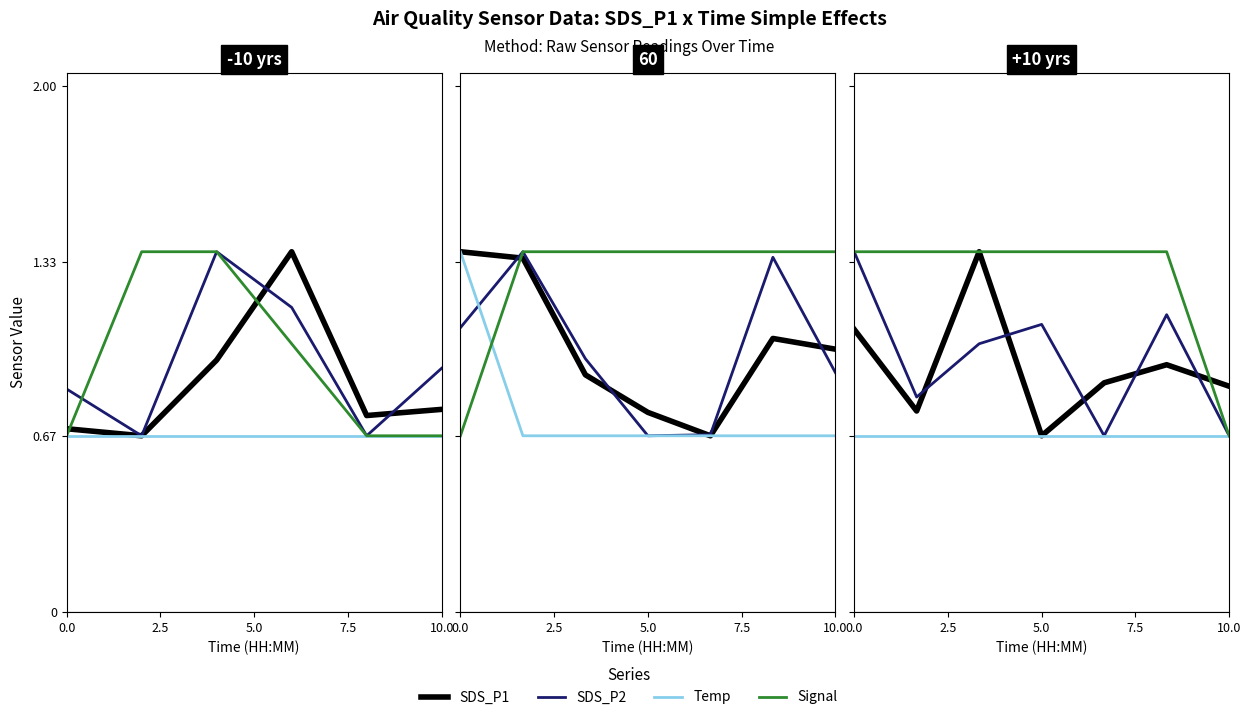

Does the chart display data point markers on the line(s)?

No